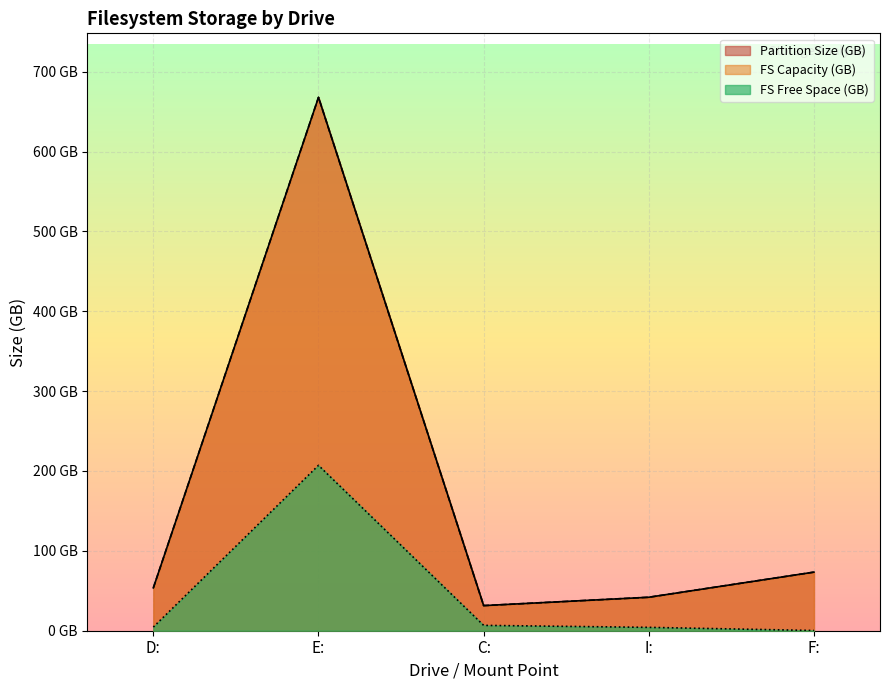

How many data points in Partition Size (Bytes) are less than 53?

2